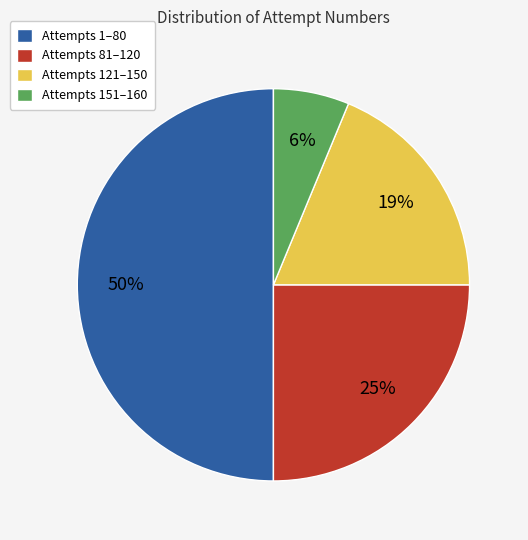

Which slice is the smallest?

Attempts 151–160